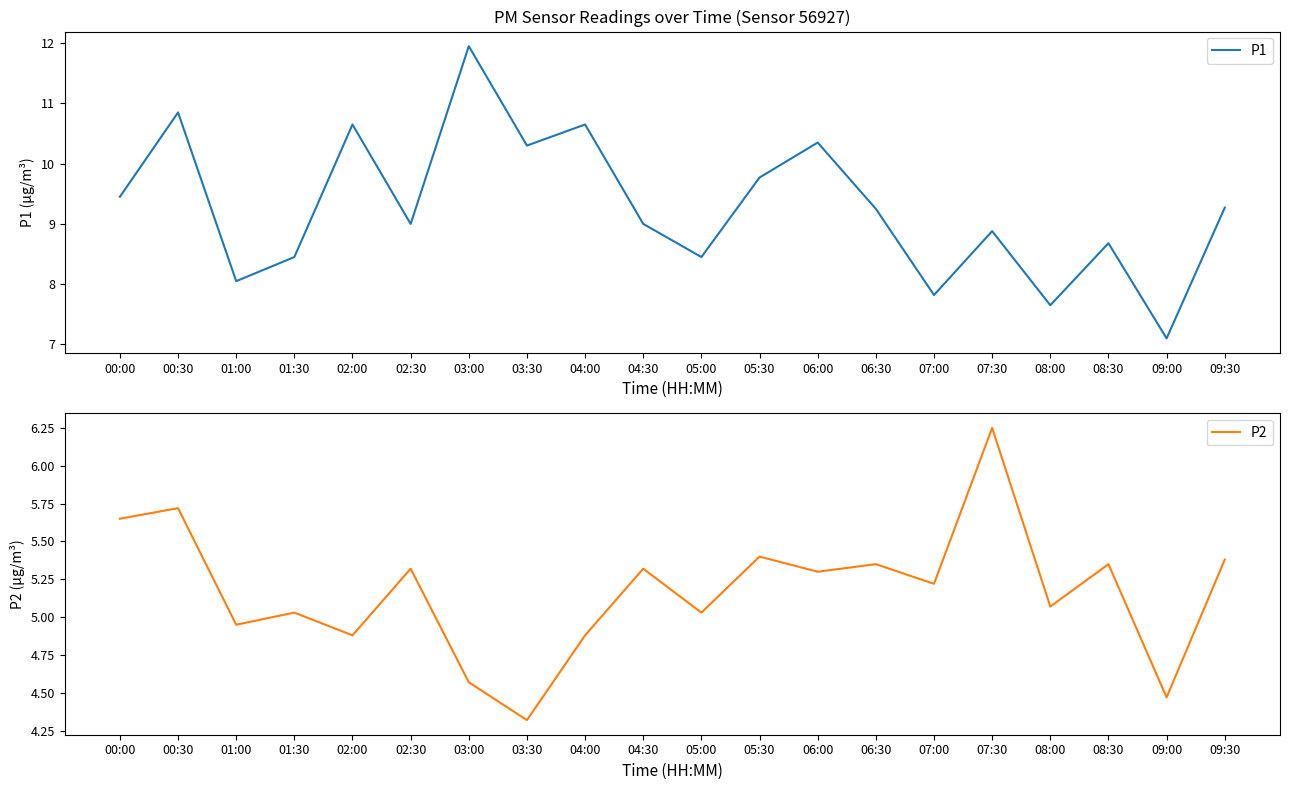

List the labels in order of P2 value, smallest first.

03:30, 09:00, 03:00, 02:00, 04:00, 01:00, 01:30, 05:00, 08:00, 07:00, 06:00, 02:30, 04:30, 06:30, 08:30, 09:30, 05:30, 00:00, 00:30, 07:30